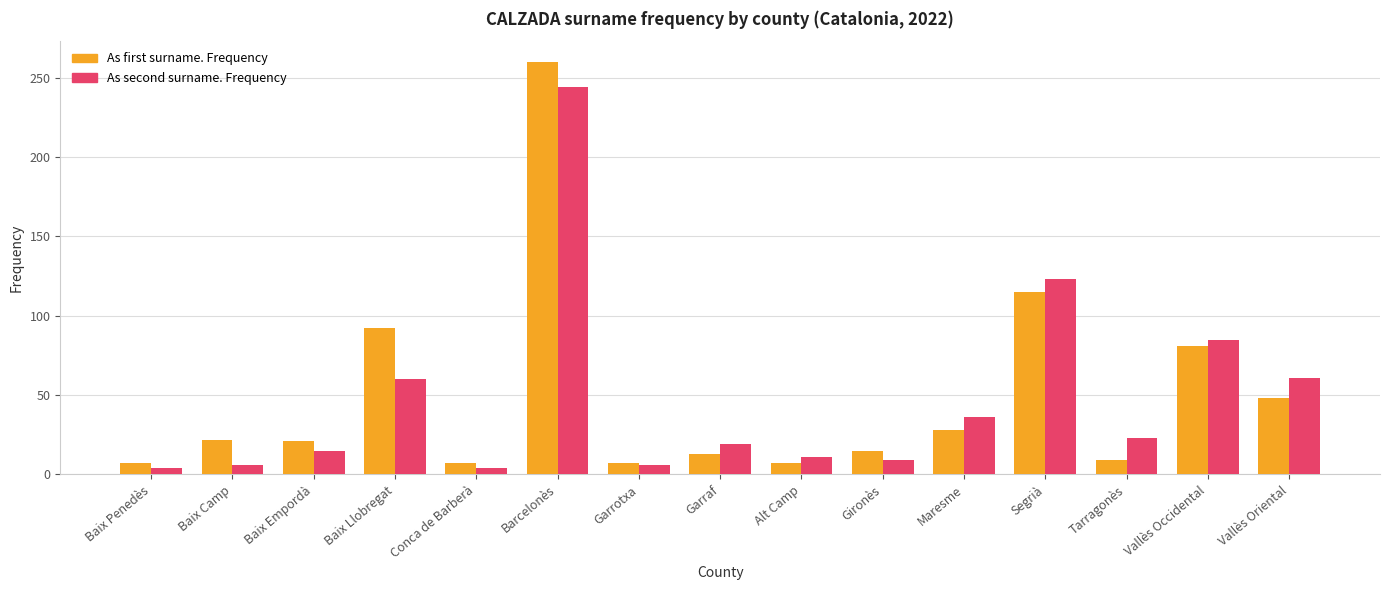

What is the value of the As first surname. Frequency bar at the 13th from the left?

9